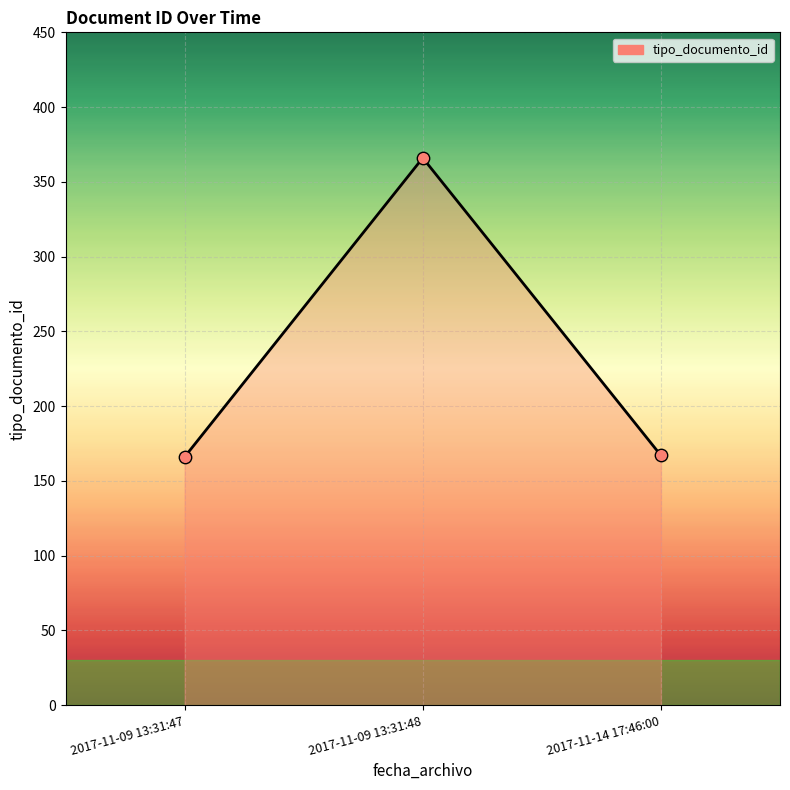

Between 2017-11-09 13:31:48 and 2017-11-09 13:31:47, which is larger?

2017-11-09 13:31:48